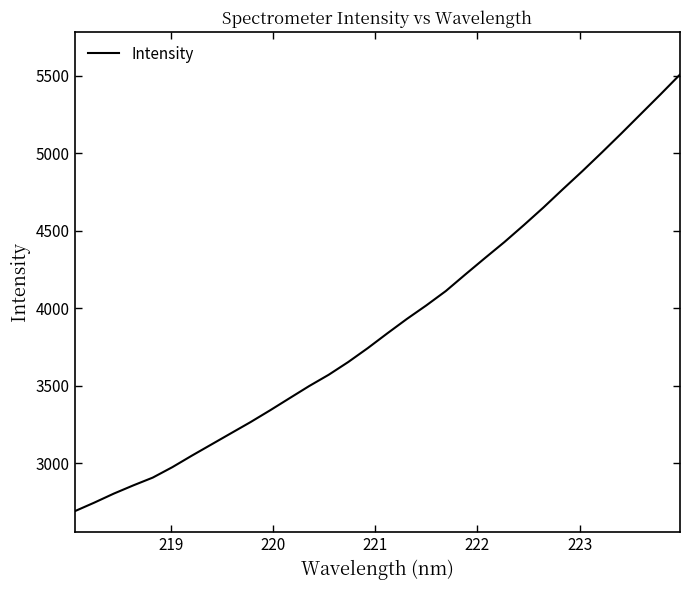

What is the difference between the maximum and minimum values?

2817.6